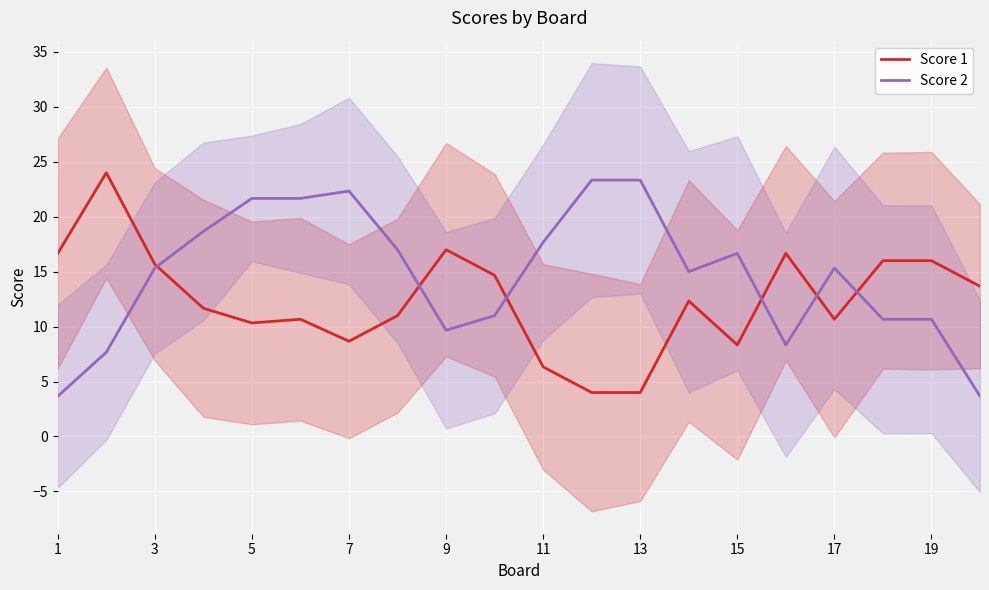

Is it true that Score 1 equals 10.5 at 19?

False